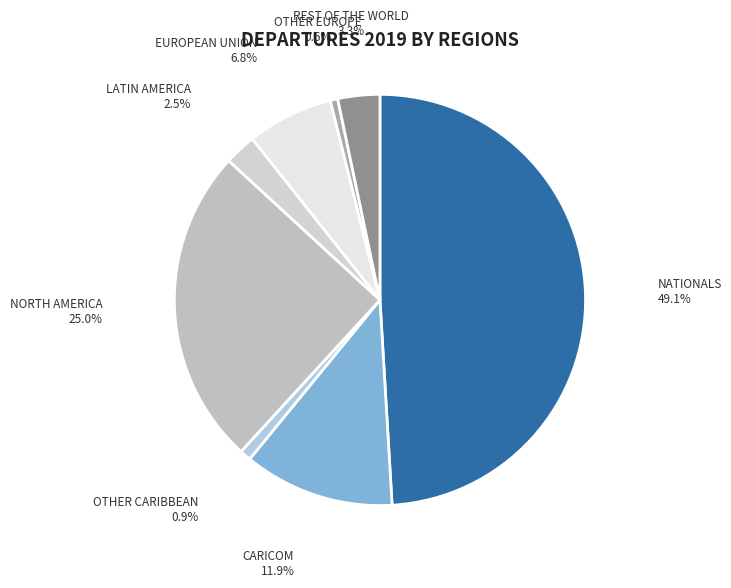

To the nearest percent, what is the average slice percentage?

12%